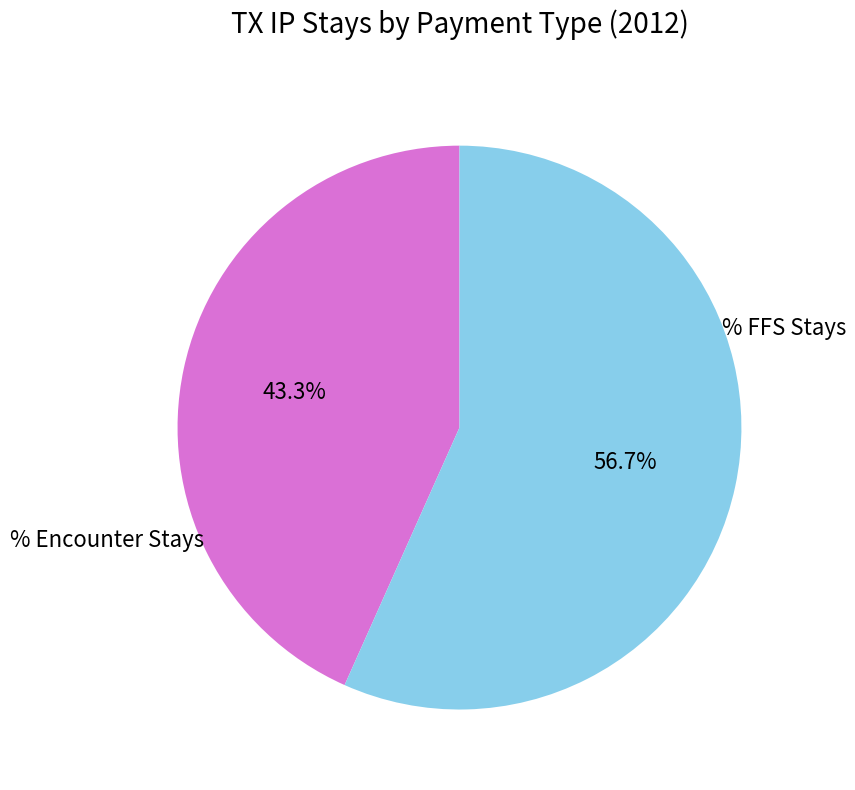

Count the number of slices in the pie.

2